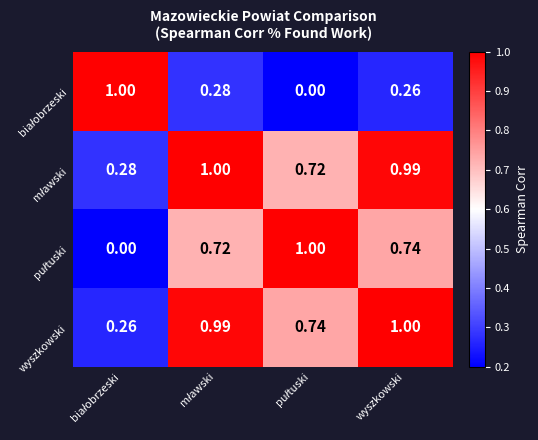

Which category has the highest value in the wyszkowski series?

wyszkowski